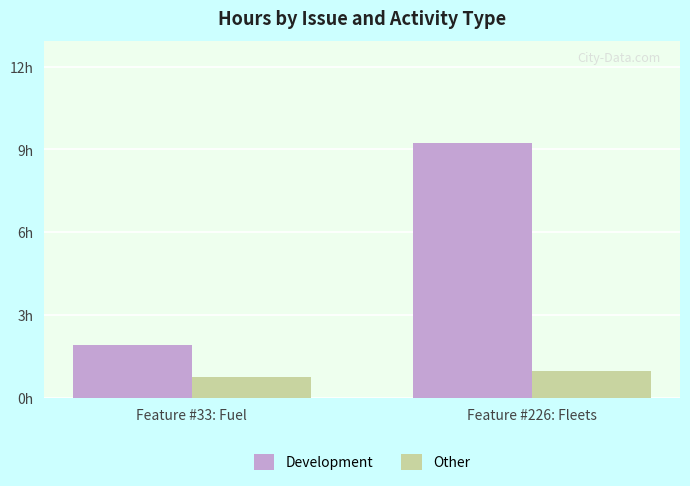

Which series has the widest spread of values?

Development